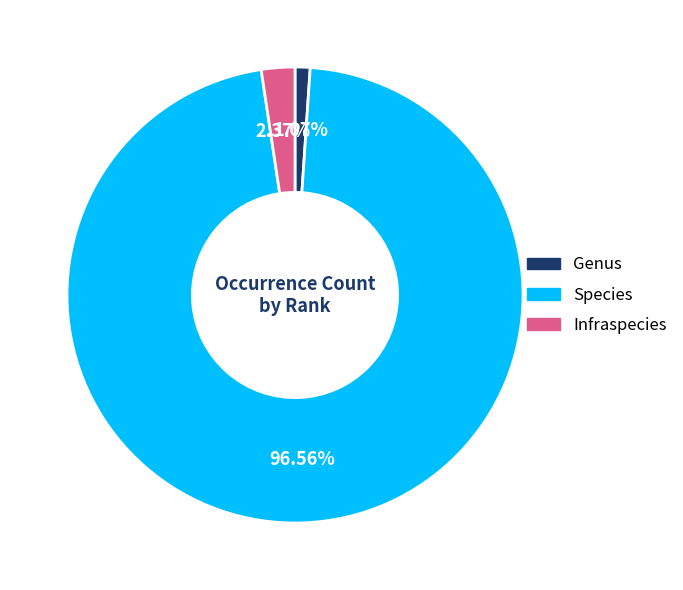

Is it true that Genus is 11% of the pie?

False